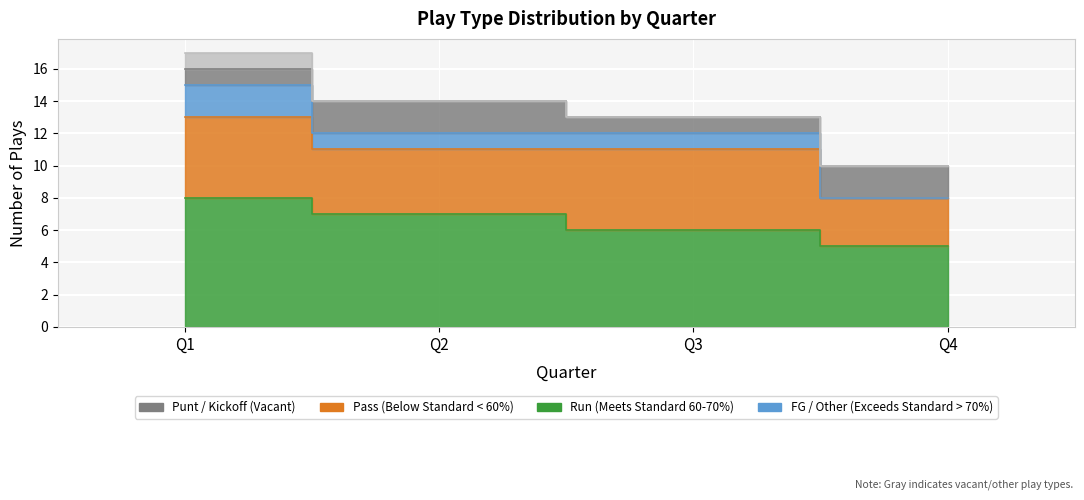

True or false: pass and run cross at least once.

False